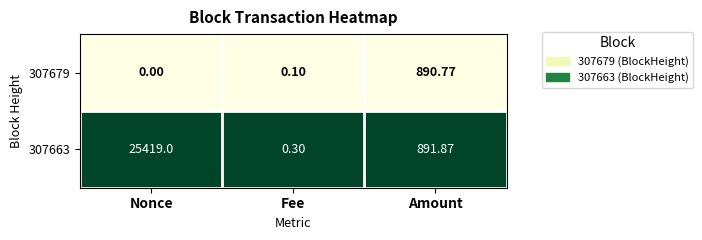

How many distinct data groups are displayed?

2